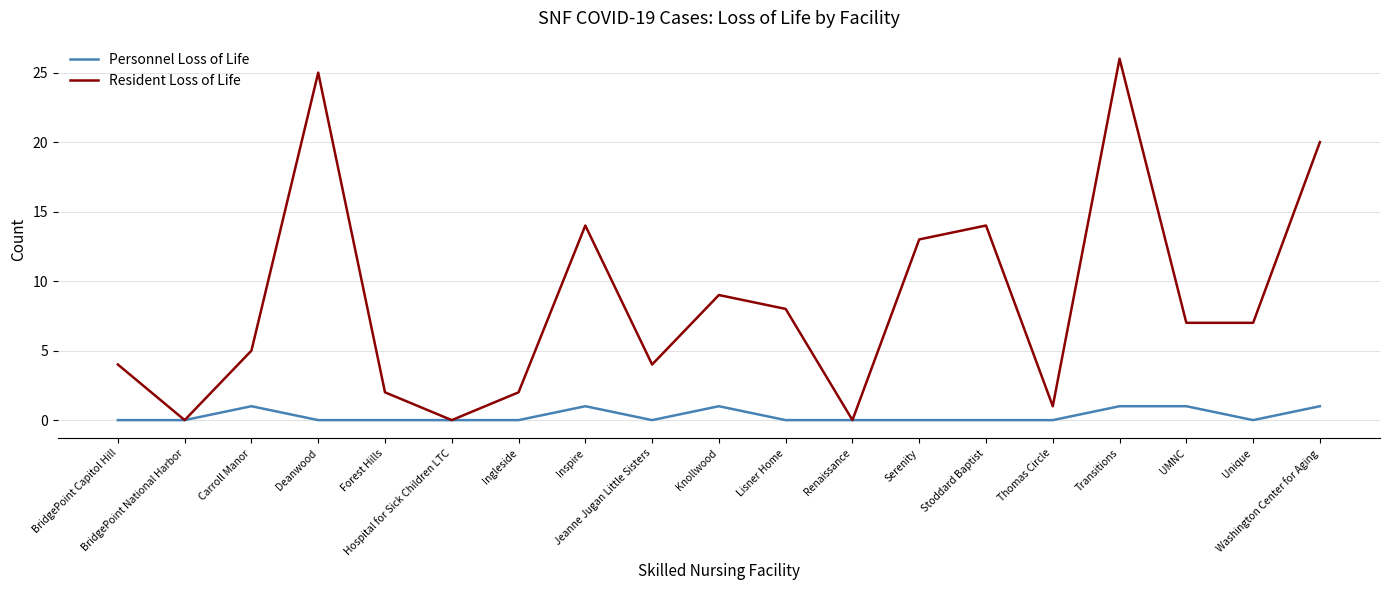

What are all the series names shown in the legend?

Personnel Loss of Life, Resident Loss of Life